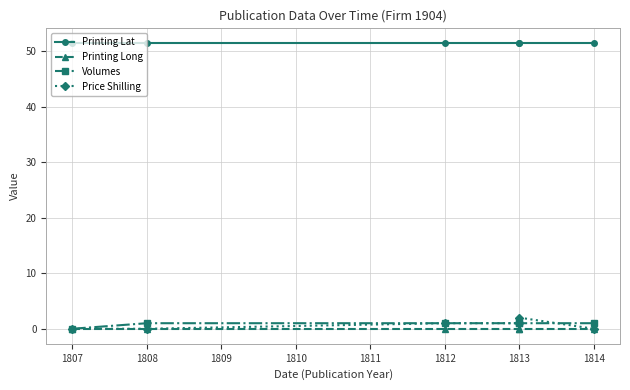

True or false: Printing Lat and Price Shilling cross at least once.

False